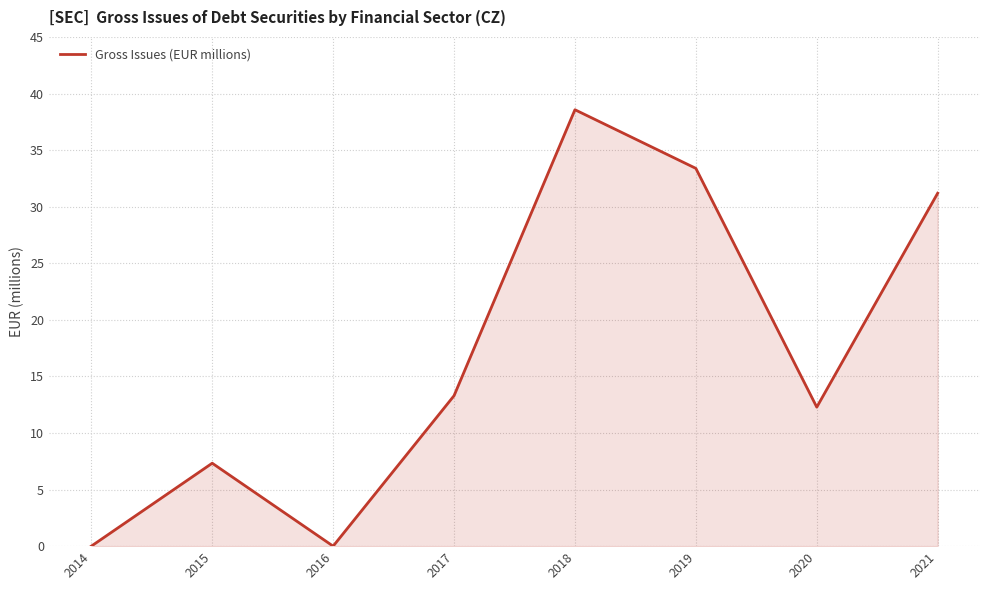

How many lines are shown in the chart?

1